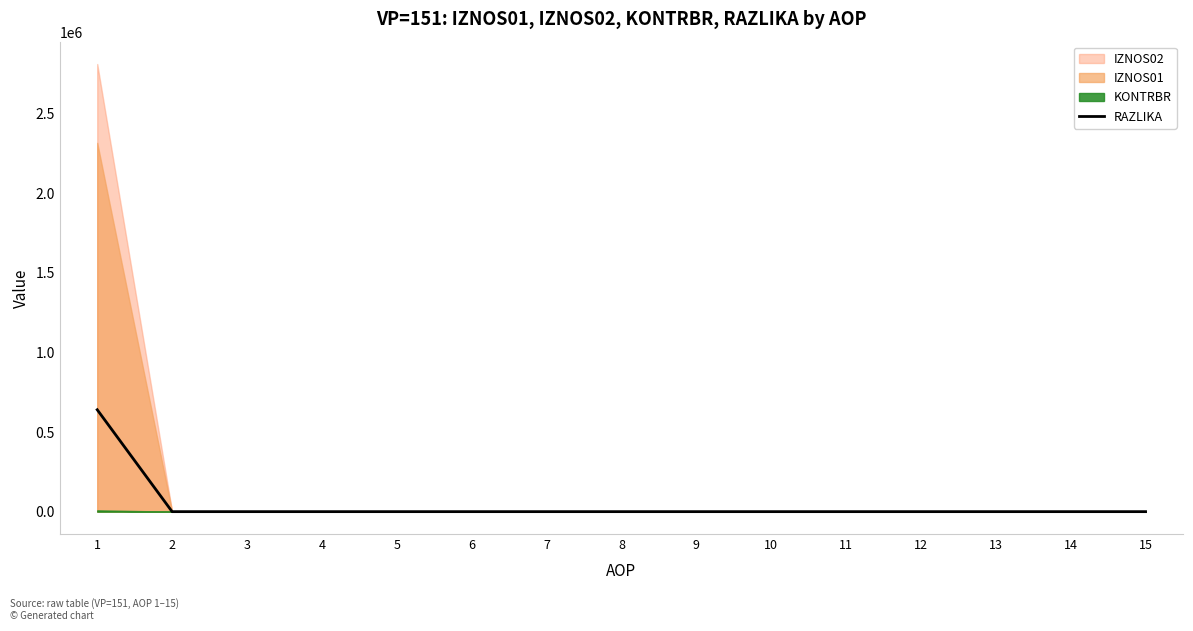

True or false: the data has more than 1 interior local peaks.

False